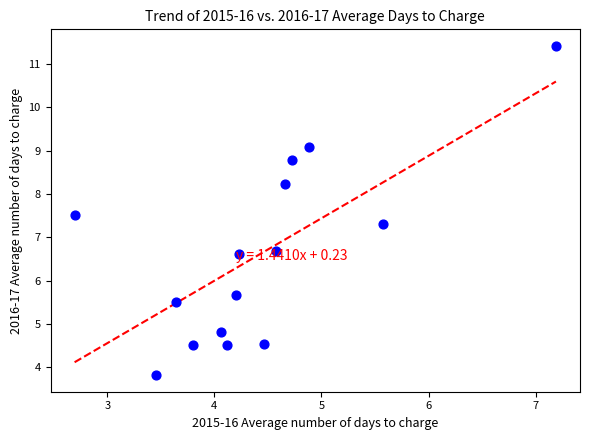

What is the range of X values (max minus min)?

4.5